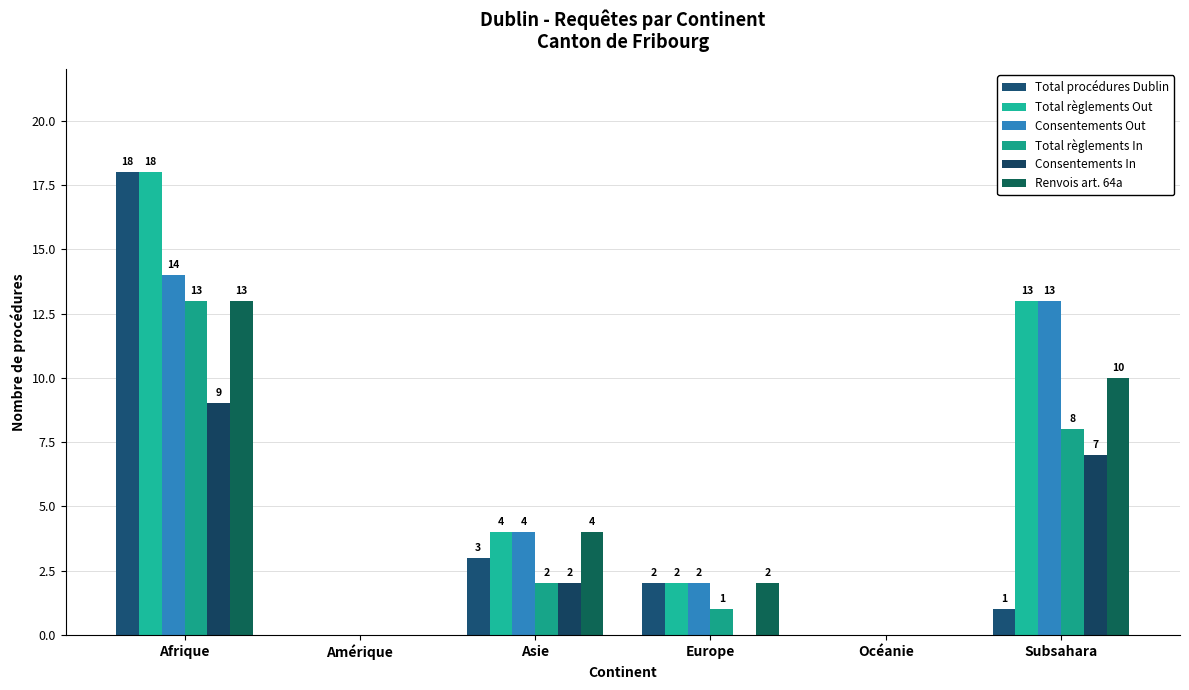

How many groups of bars are there?

6